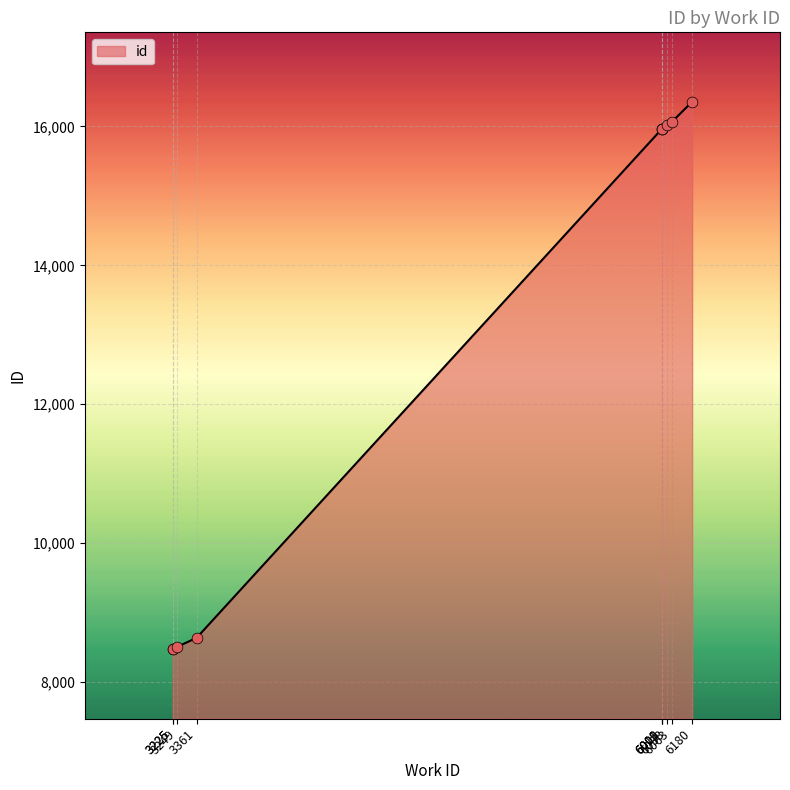

What is the change in value from 3361 to 6009?

+7333